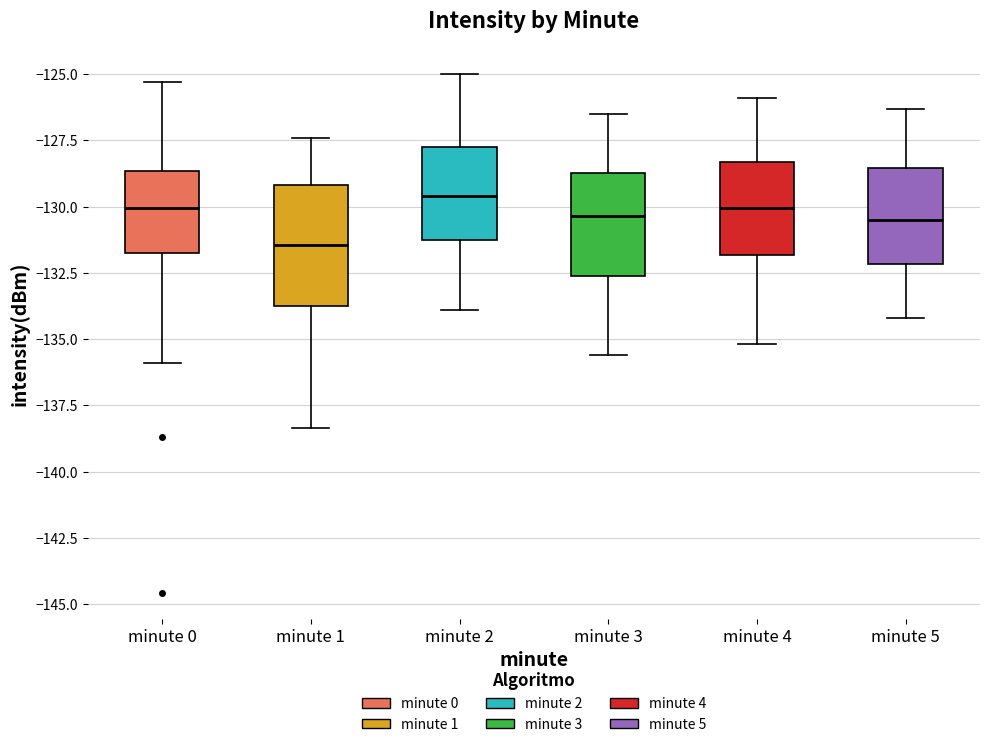

Which box has the lowest median line?

minute 1